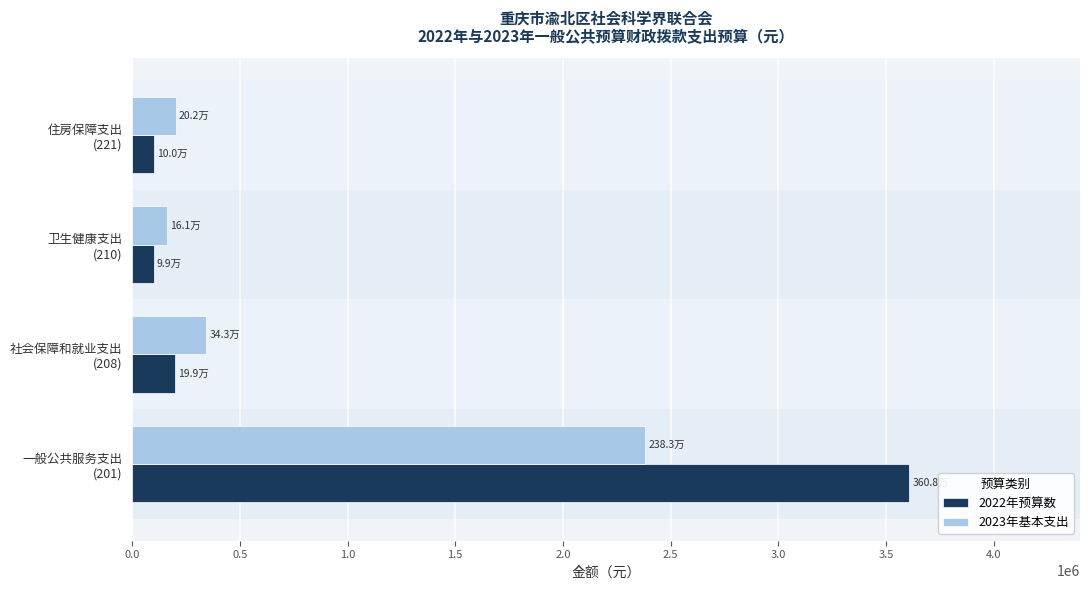

What is the highest value of the 2023年基本支出 series?

2383016.5